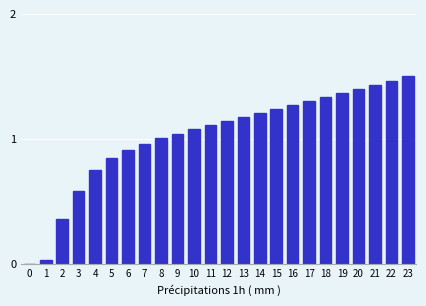

How many values are above zero?

23